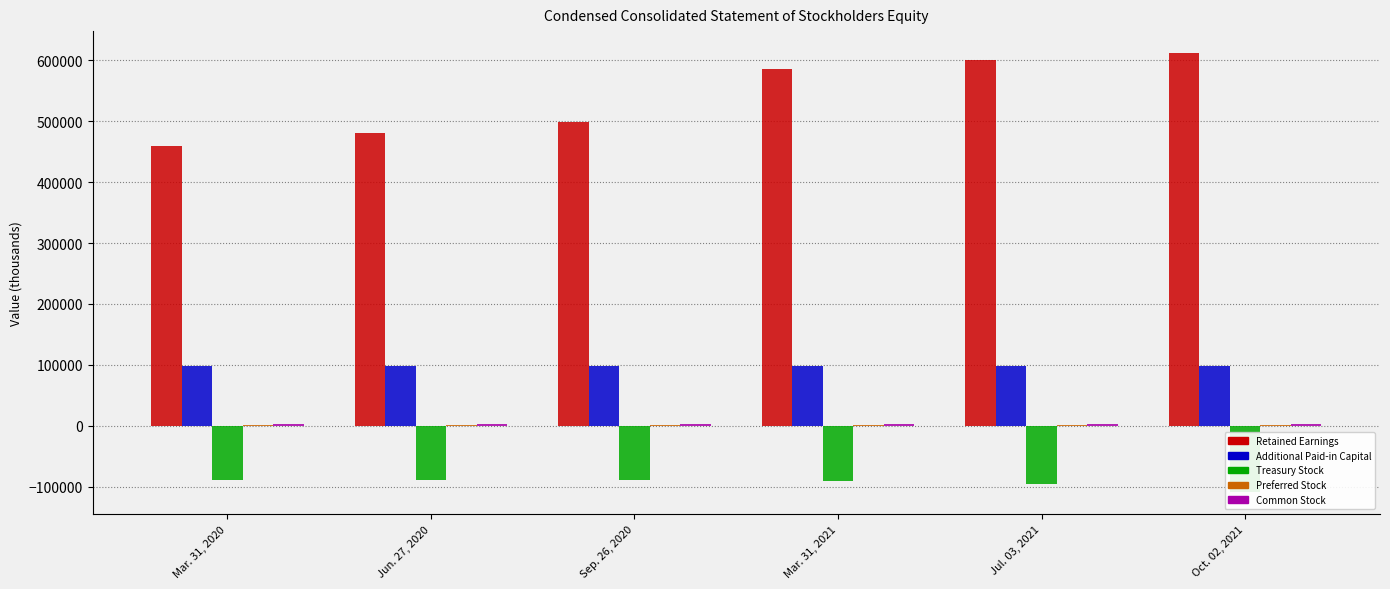

Are the bars grouped side by side (vs. stacked)?

Yes